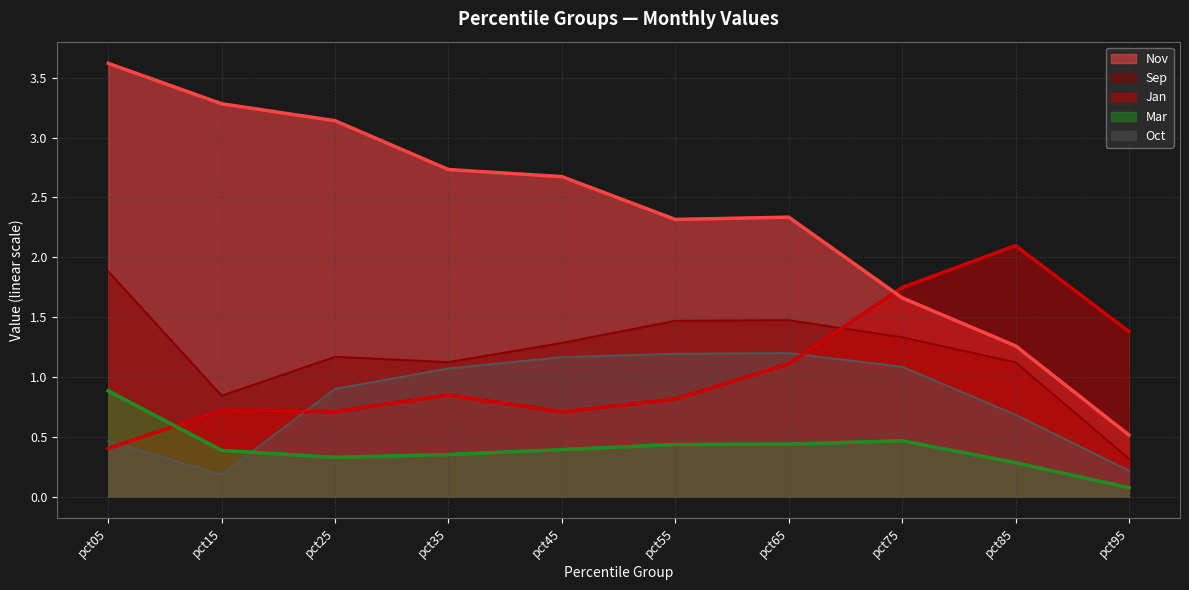

What is the difference between the Mar values at pct45 and pct05?

0.5